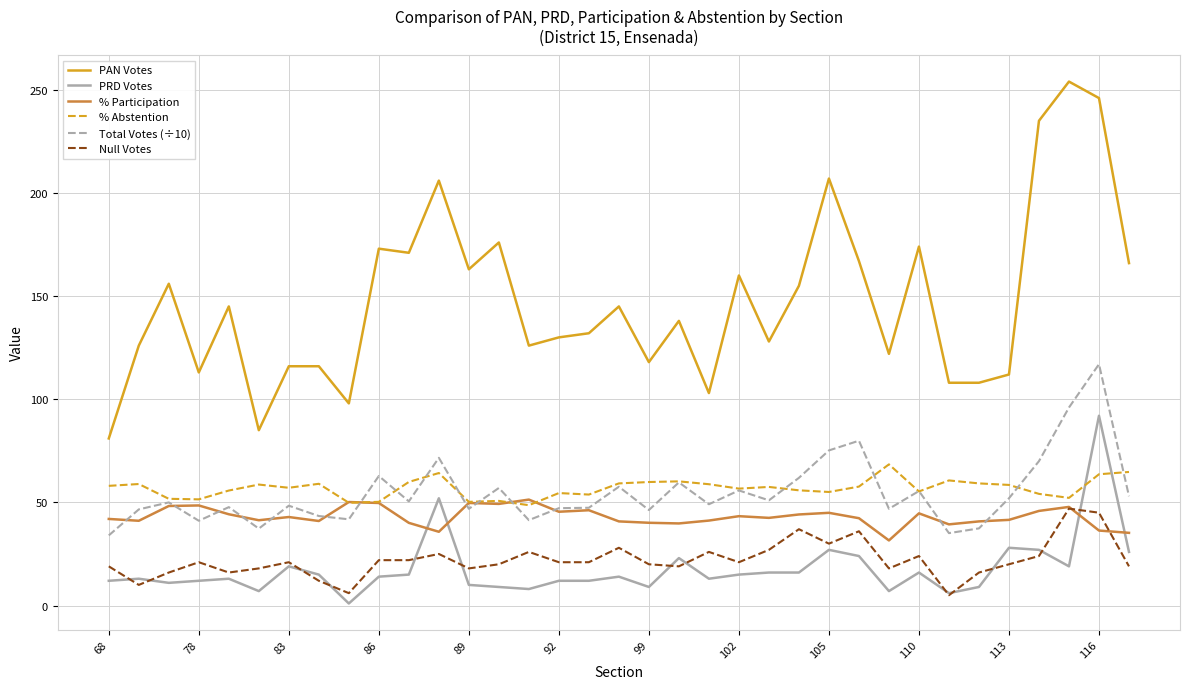

How many times do % Participation and PRD Votes cross each other?

4